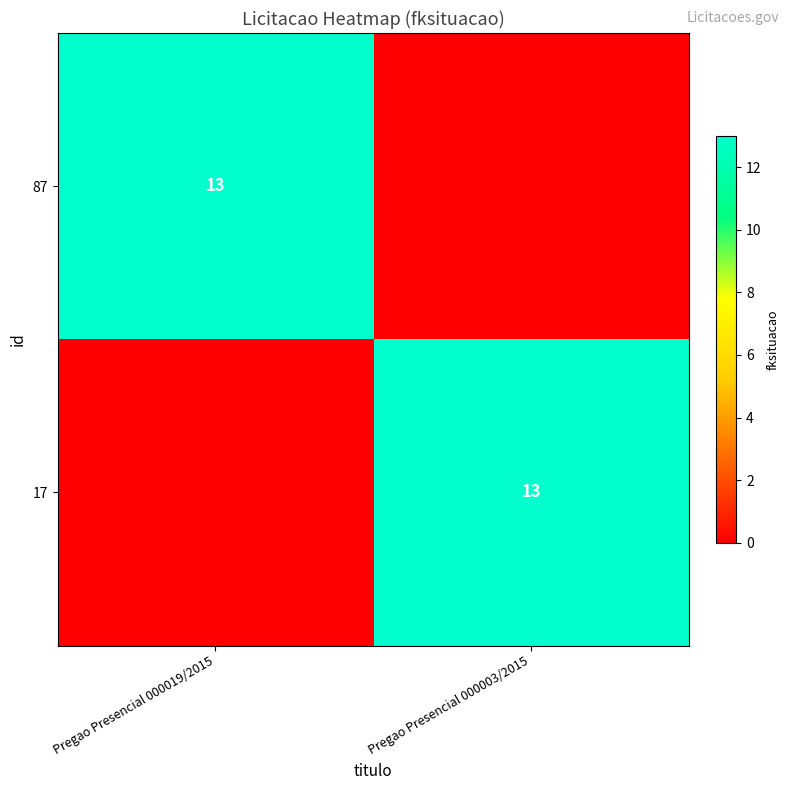

The 87 series shows 4 at Pregao Presencial 000019/2015. True or false?

False